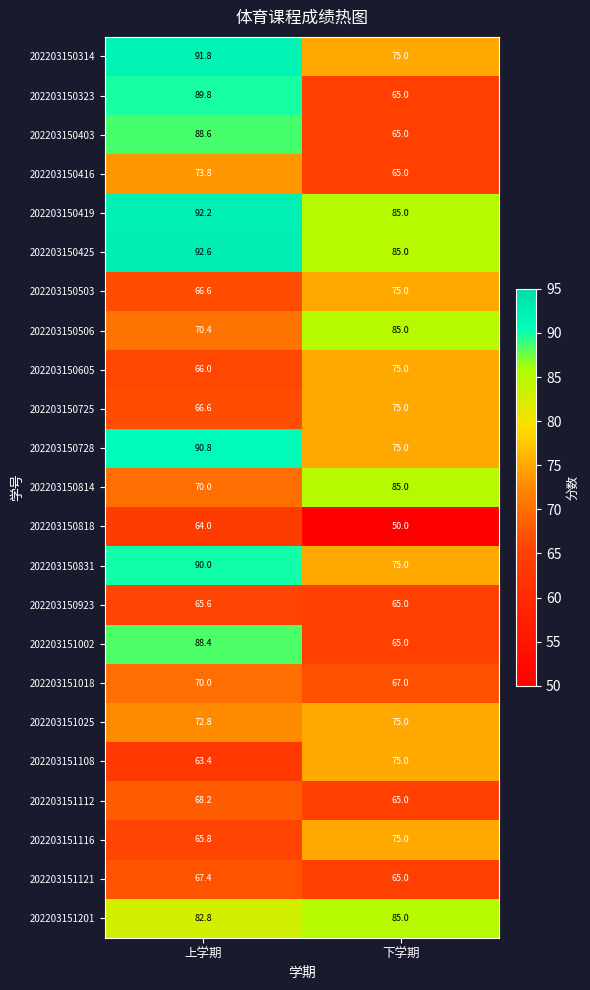

List the labels in order of 202203150419 value, largest first.

上学期, 下学期